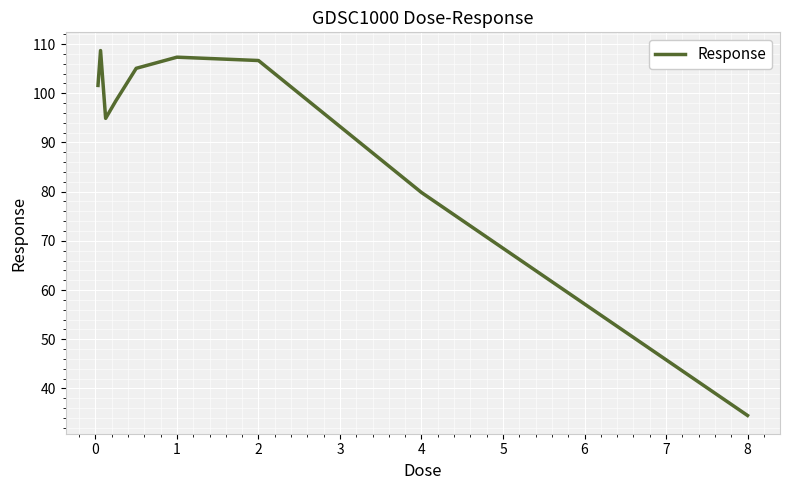

What is the average value?

93.0